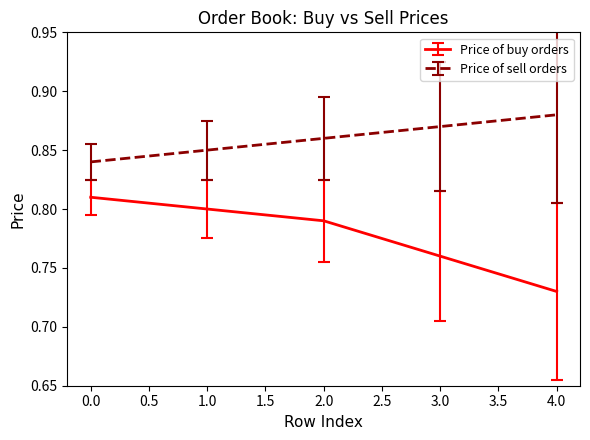

Which series has the largest range (max minus min)?

Price of buy orders